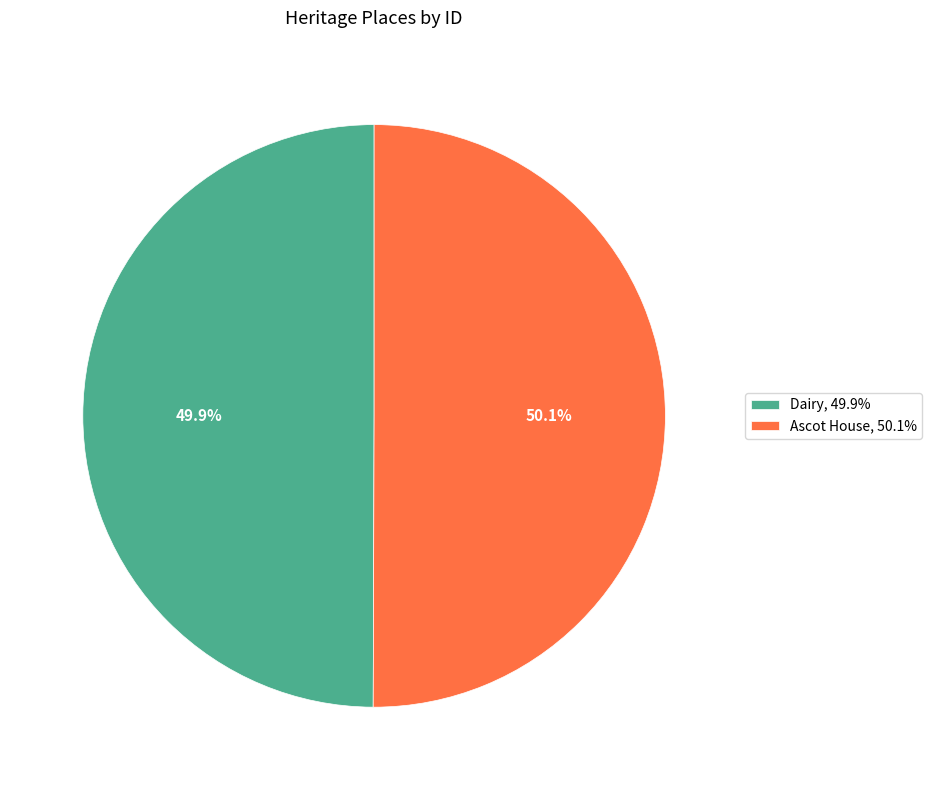

Count the number of slices in the pie.

2